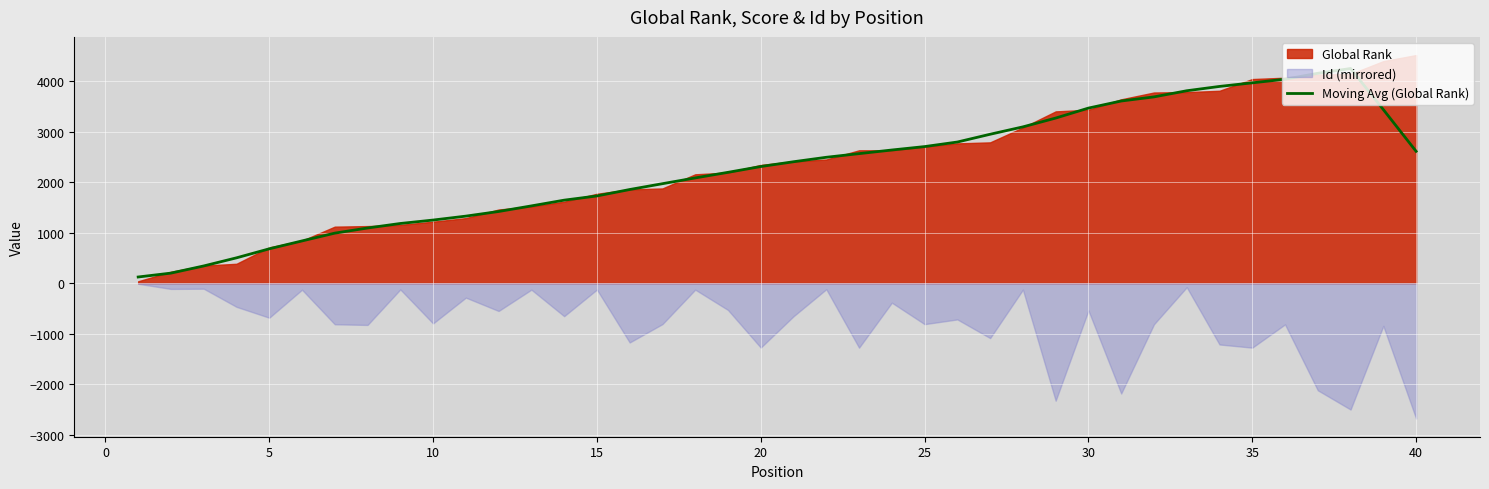

What is the highest value of the Moving Avg (Global Rank) series?

4249.2